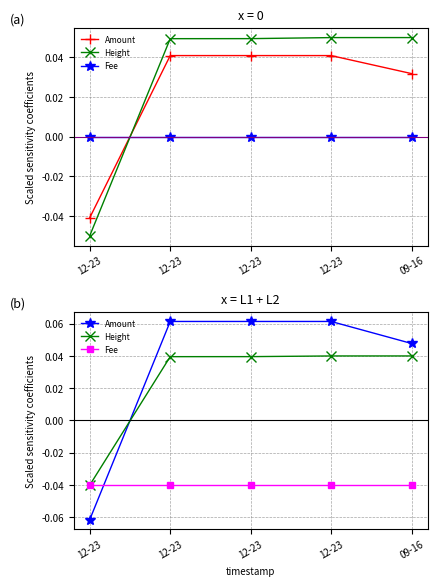

How many values in Amount are below zero?

1